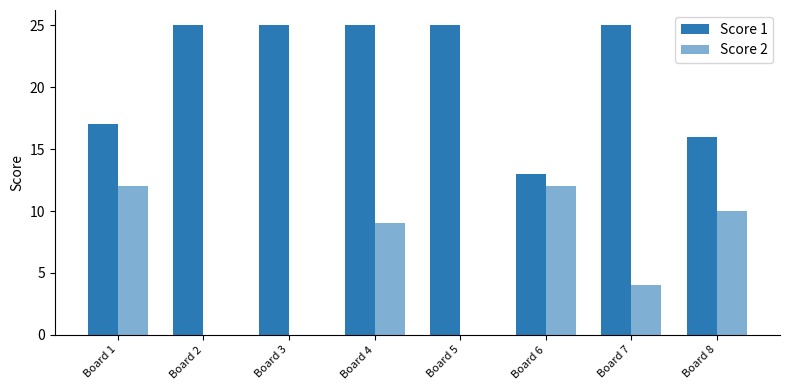

What is the average value of the Score 1 series?

21